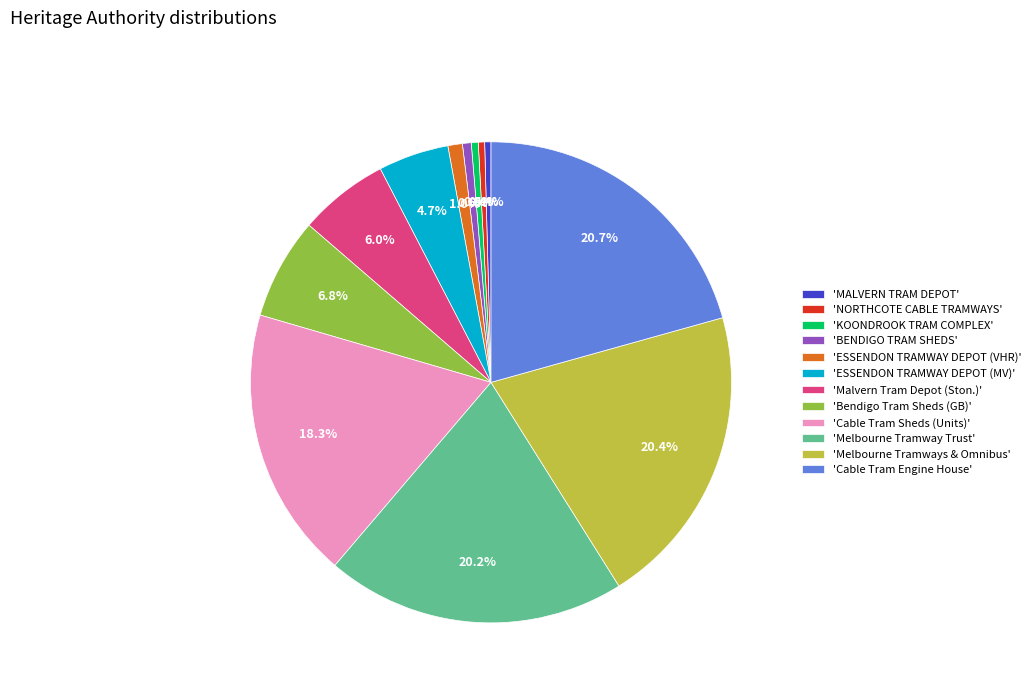

Is there a majority slice in this chart?

No